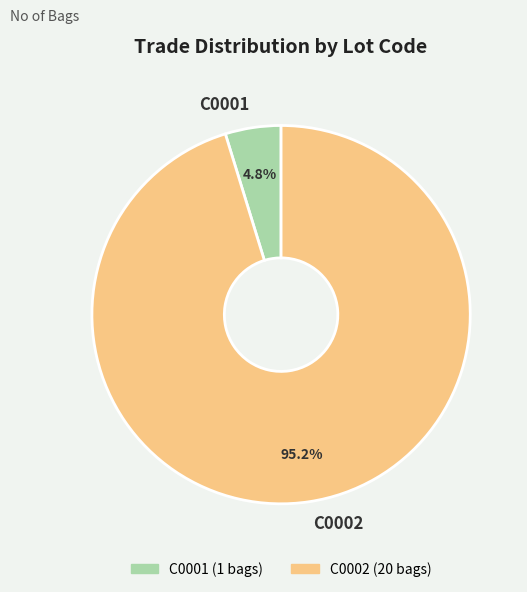

Count the number of slices in the pie.

2